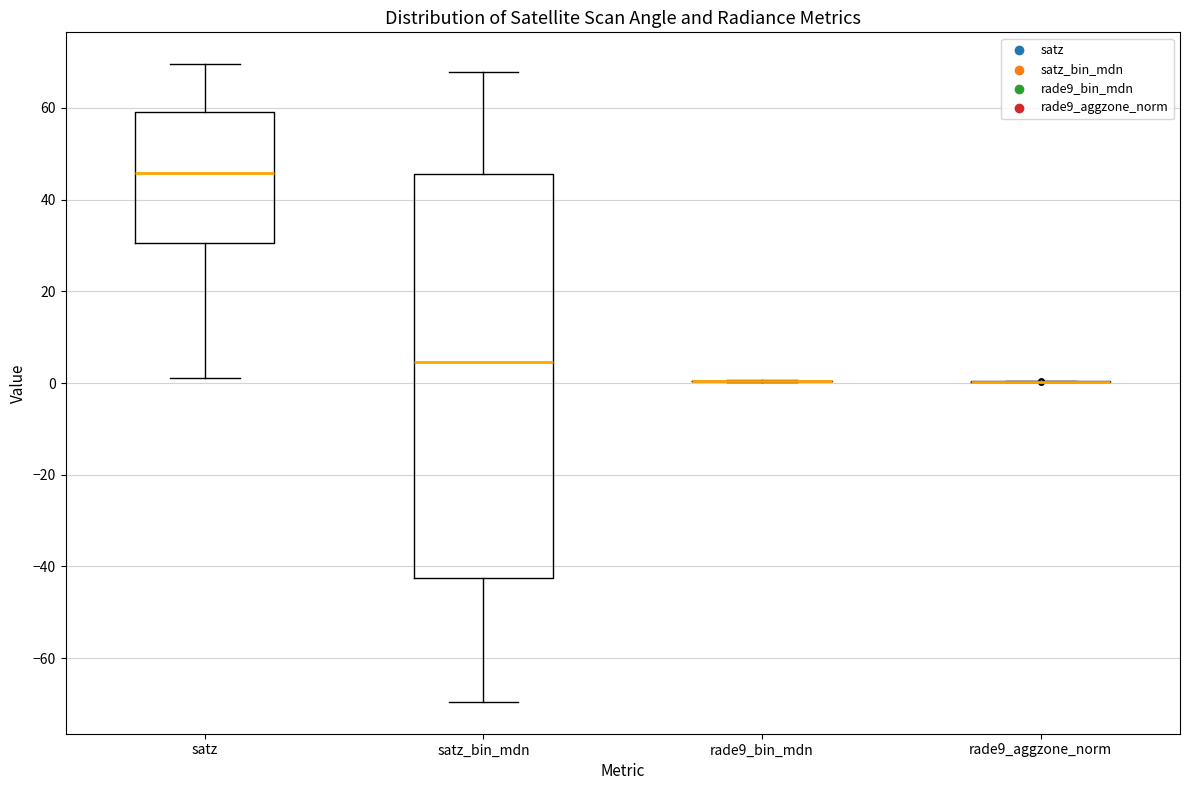

Which box is the tallest, from its lower edge to its upper edge?

satz_bin_mdn